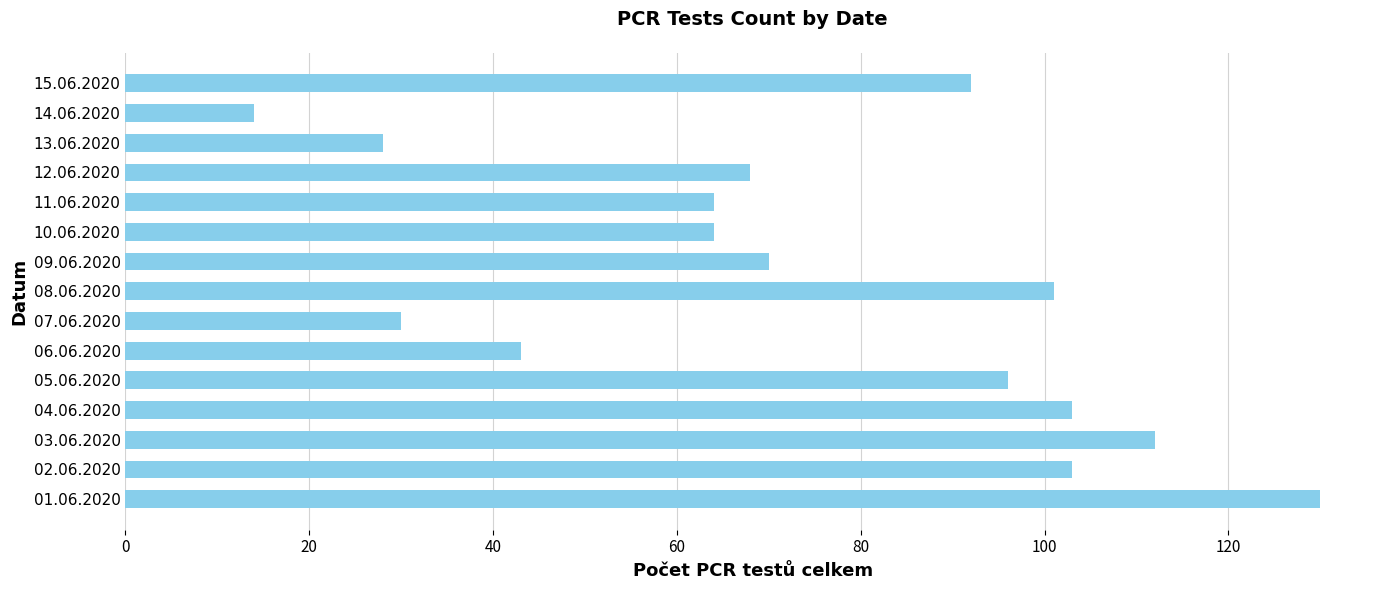

What is the minimum value shown in the chart?

14